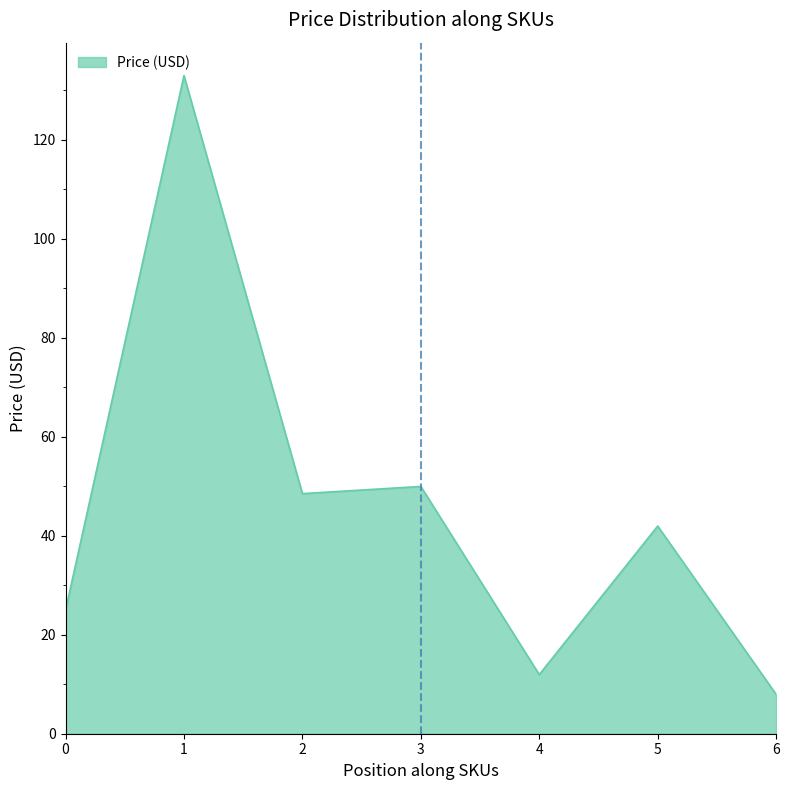

Where is the first local maximum?

1